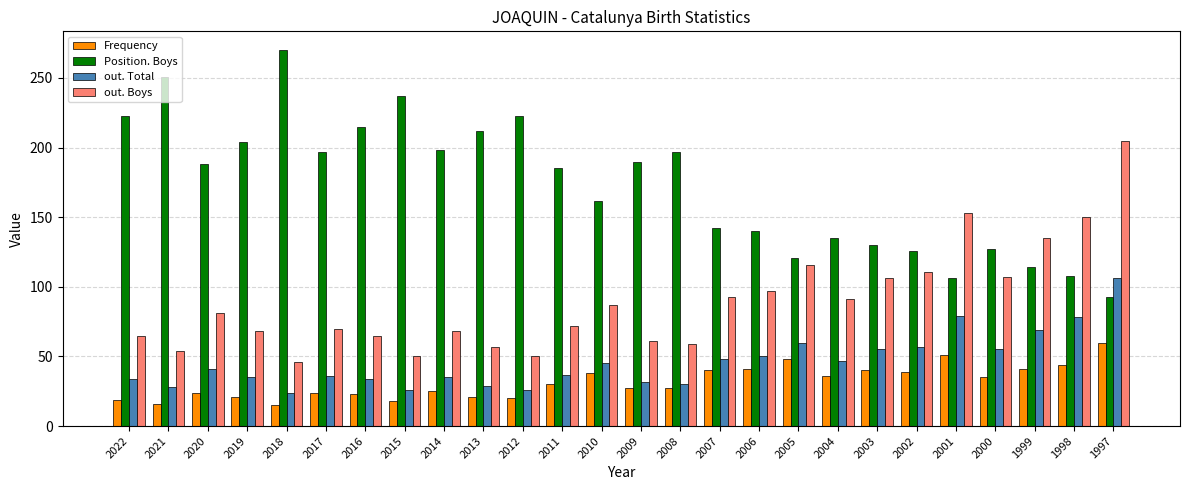

What is the smallest value displayed?

15